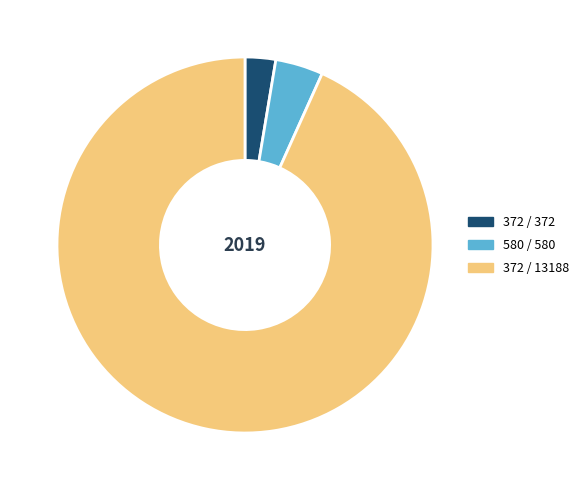

Which category accounts for the majority?

372 / 13188